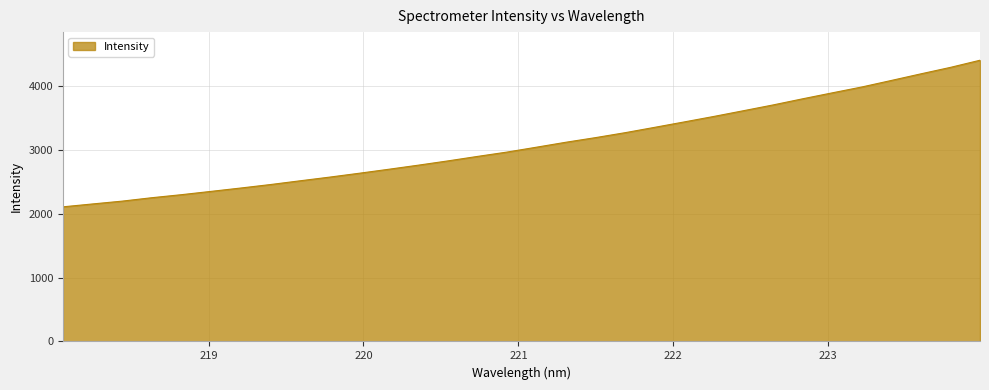

What is the difference between the maximum and minimum values?

2293.5